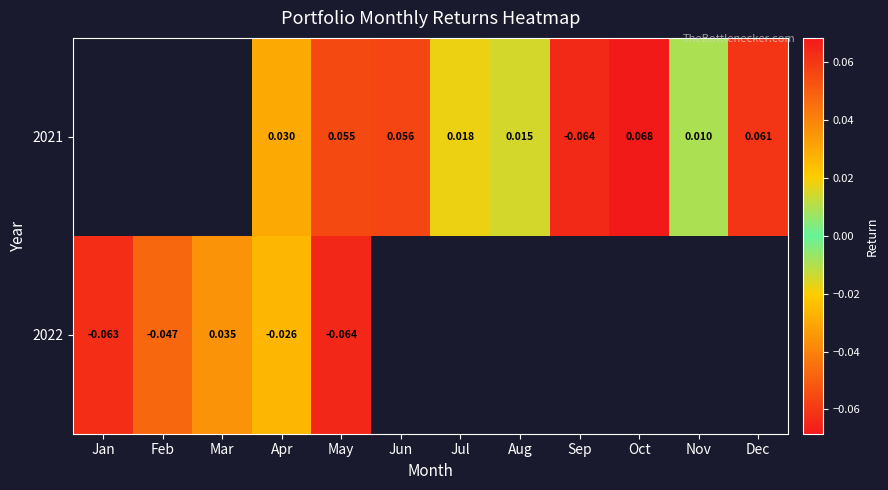

Is it true that 2022 equals -0.1 at May?

True